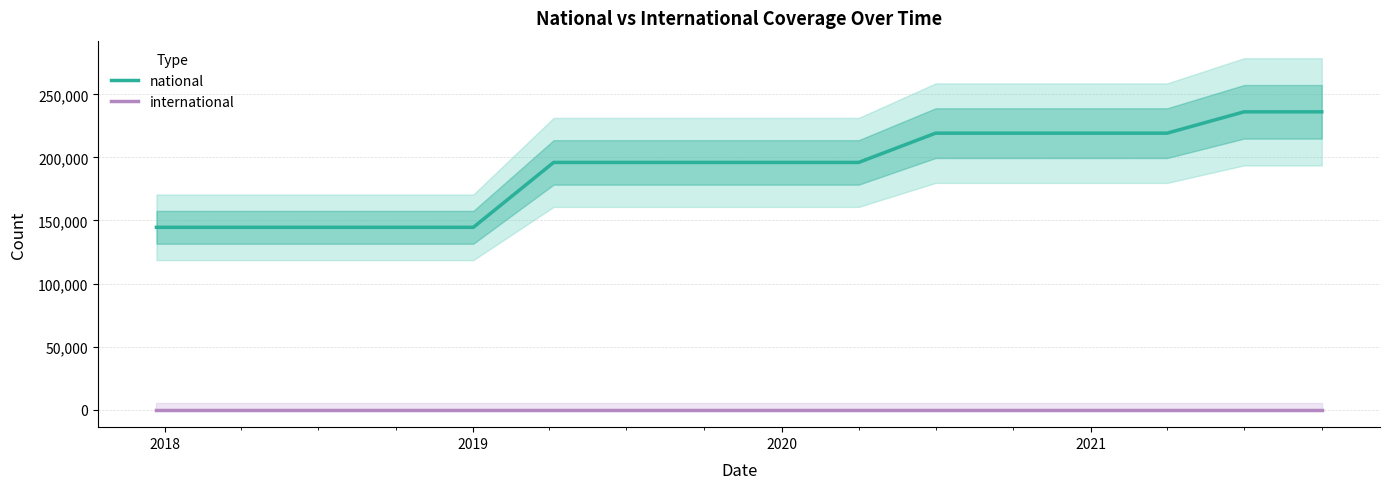

What are all the series names shown in the legend?

national, international